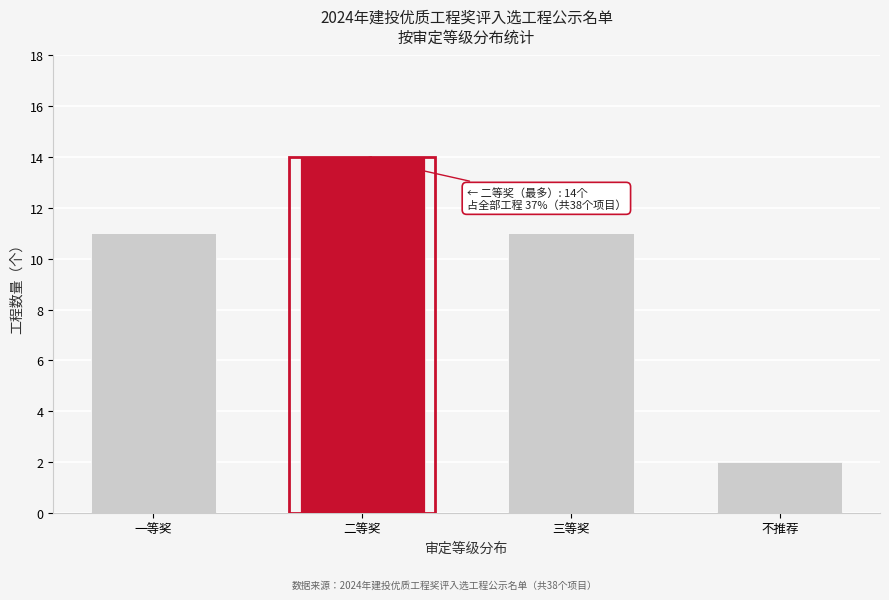

Reading left to right, what are all the values shown in this chart?

11	14	11	2